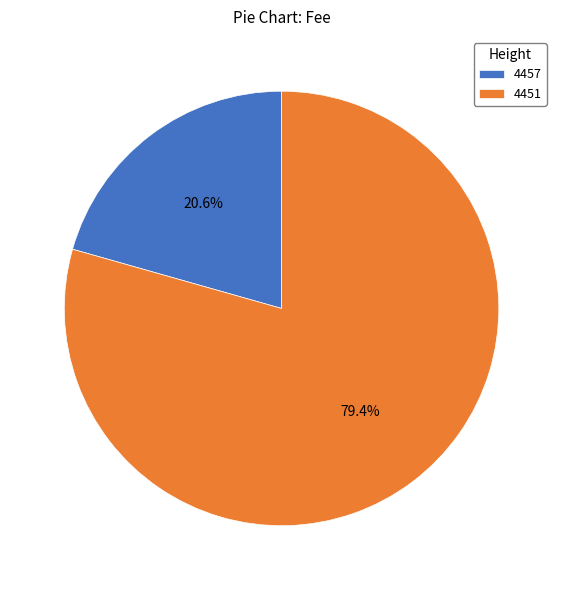

To the nearest percent, what is the difference between the largest and smallest slice percentages?

59%